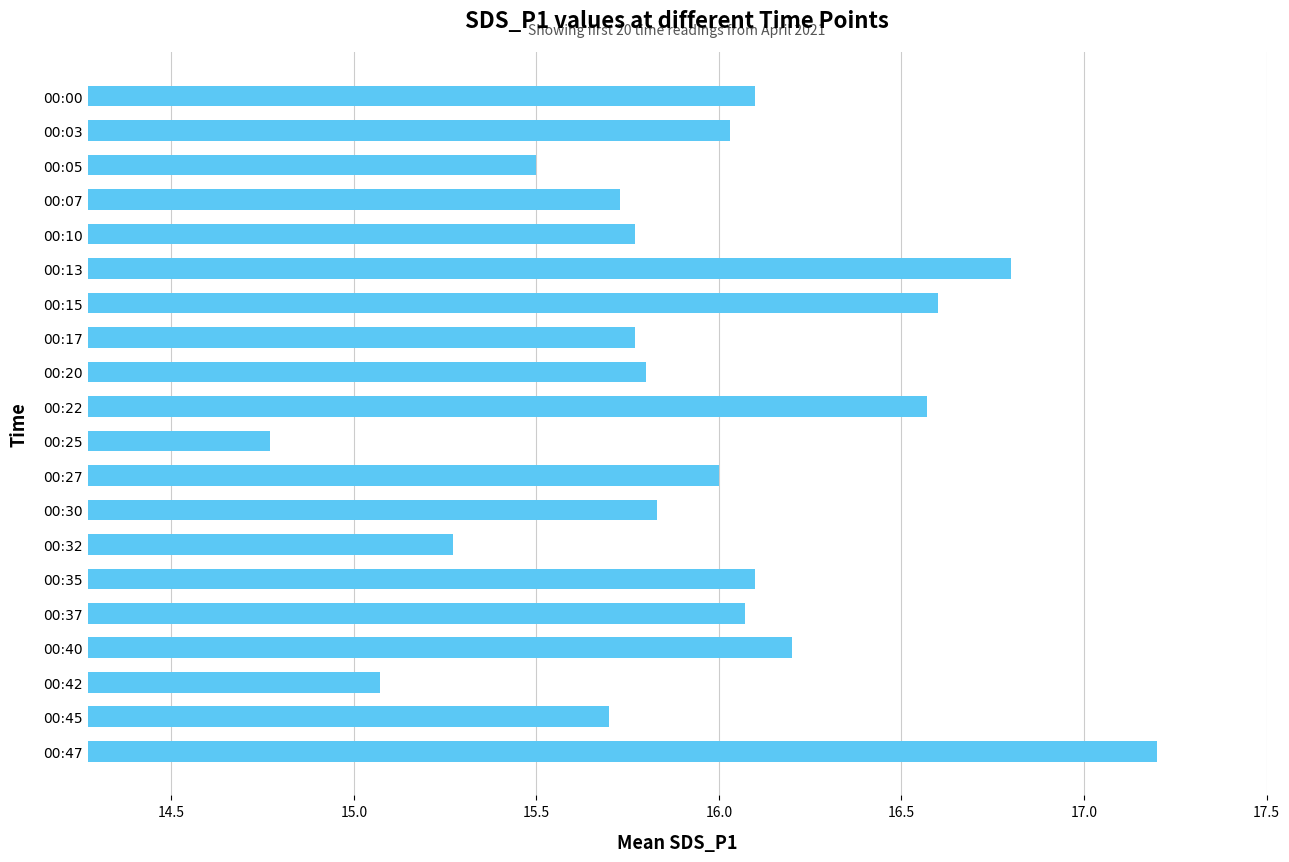

Count the number of data series in this chart.

1